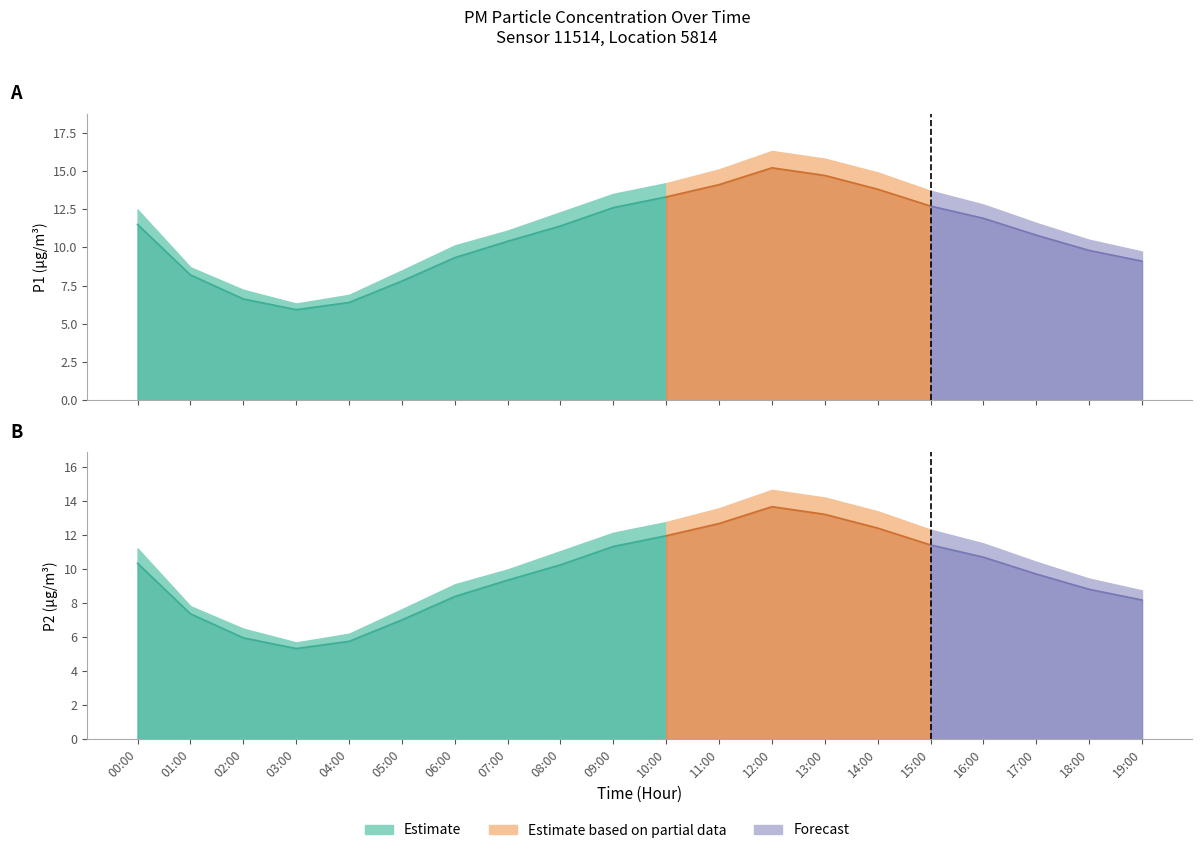

The chart shows a value of 5.8 at 04:00. True or false?

True